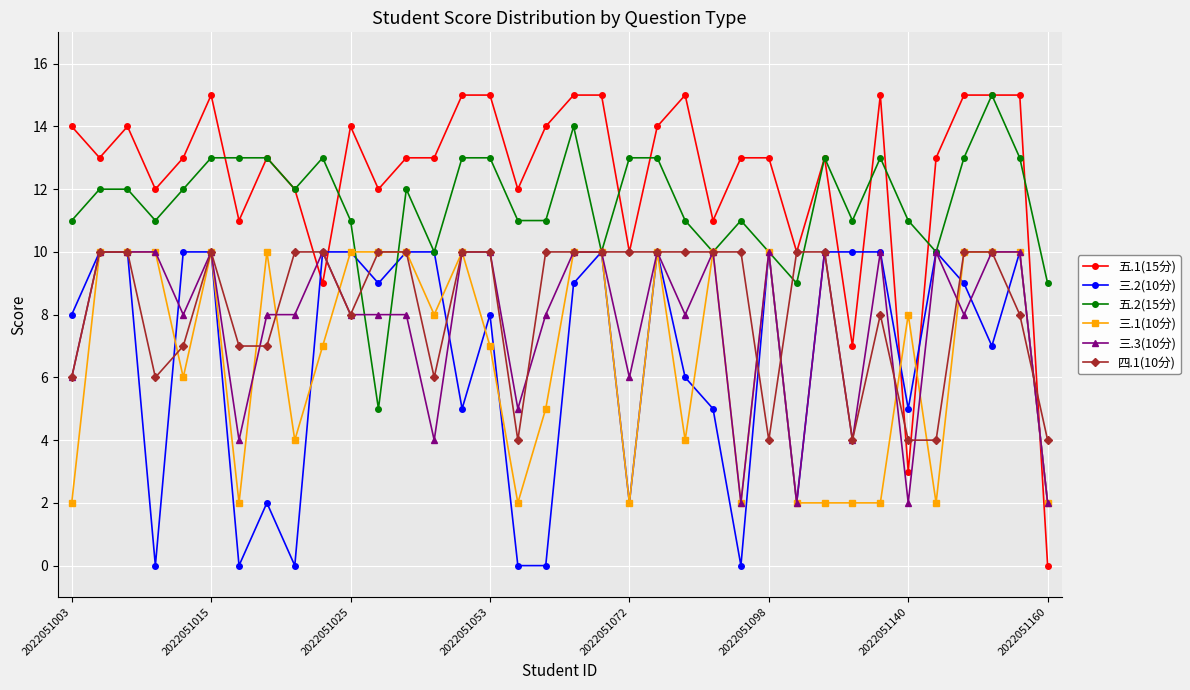

True or false: 五.1(15分) has more than 1 interior local peaks.

True